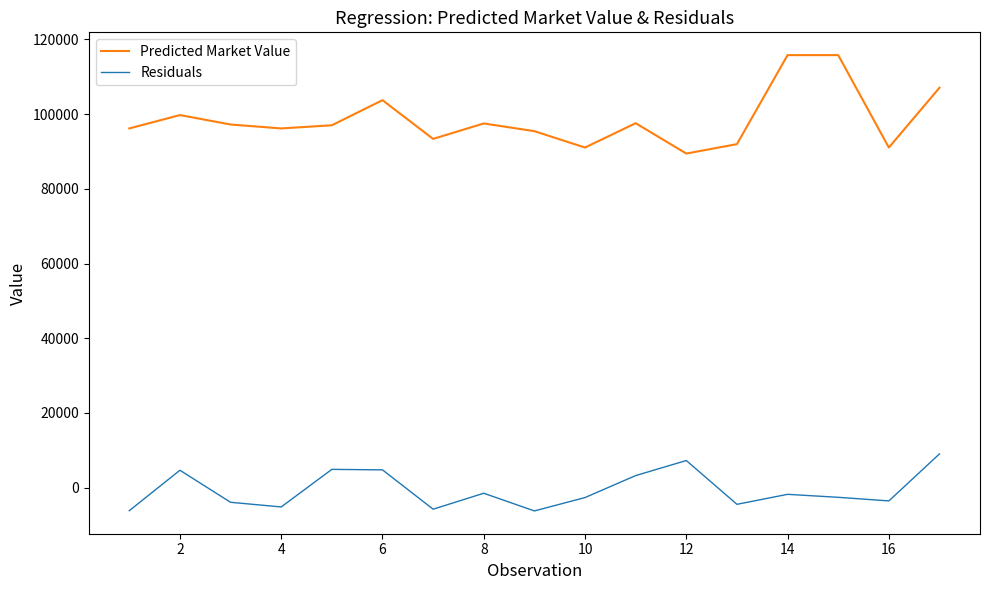

How many interior local valleys does the Residuals series have?

5